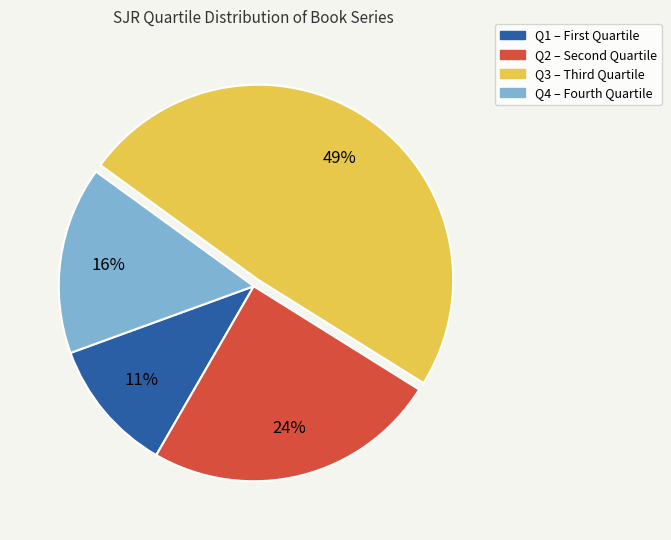

Rank the categories by value from highest to lowest.

Q3, Q2, Q4, Q1